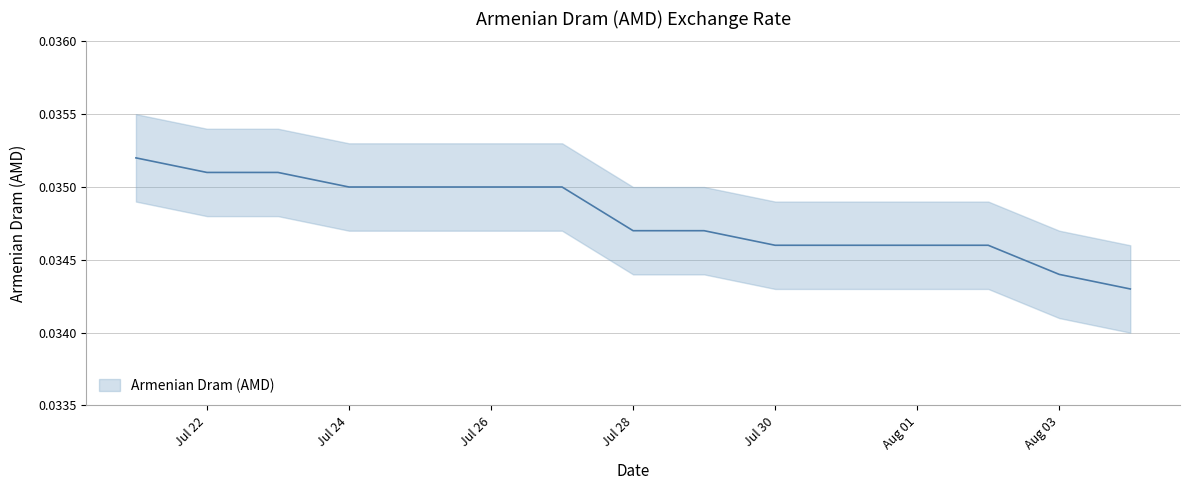

True or false: the data shows 0.0 at Jul 24.

True